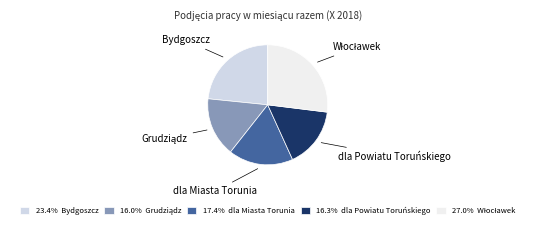

Is there any slice that represents more than half of the pie?

No